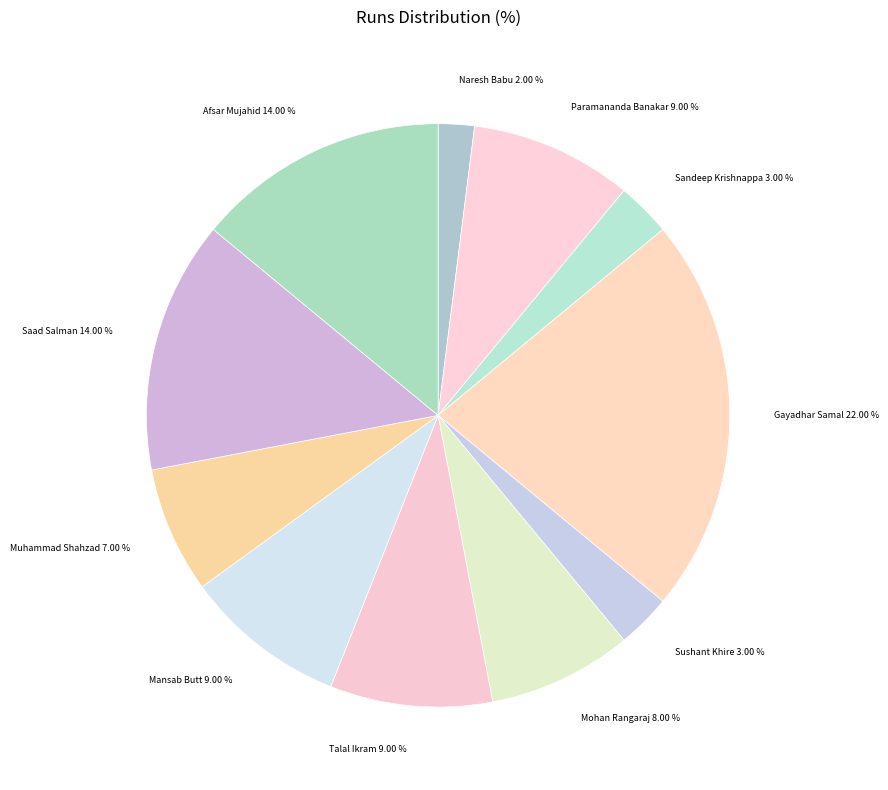

Is Muhammad Shahzad the majority of the pie?

No